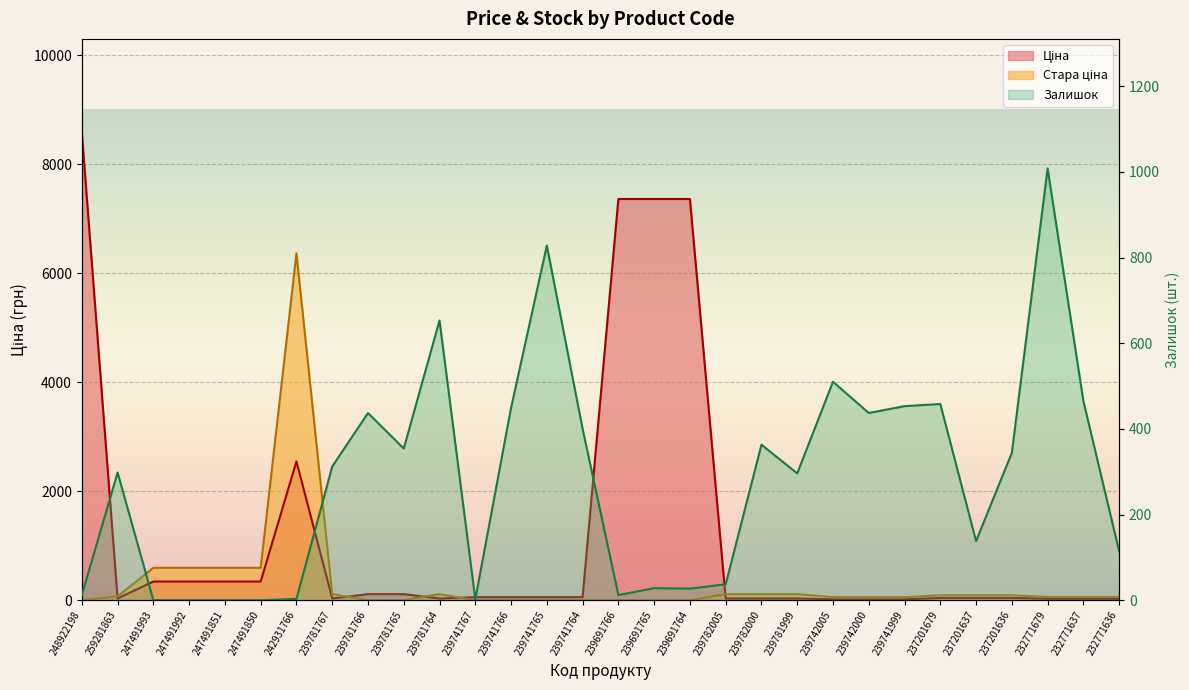

Which series has the largest range (max minus min)?

Ціна